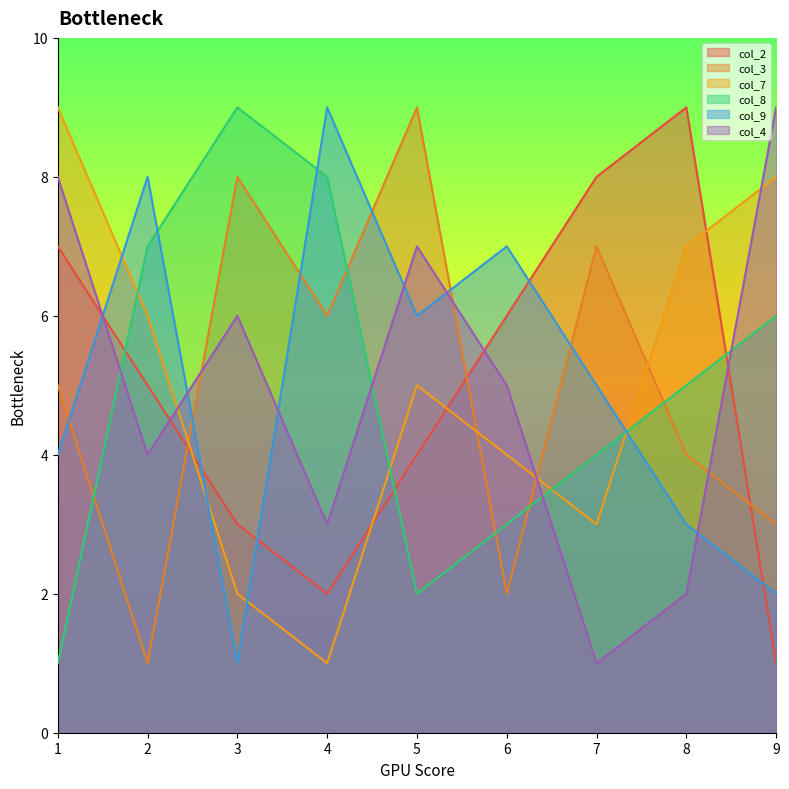

At which category does col_8 reach its first local peak?

3